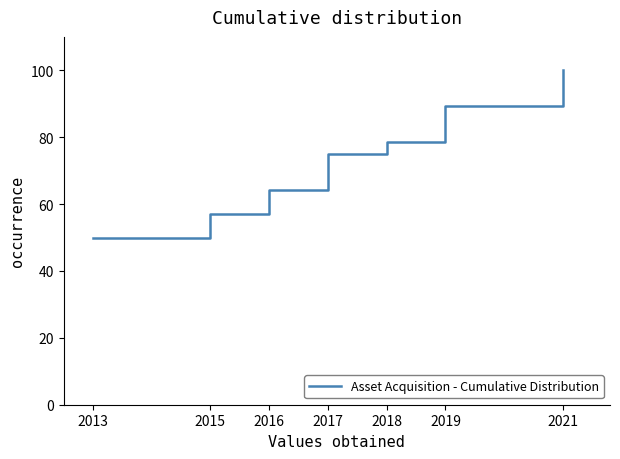

Reading right to left, what are all the values shown in this chart?

100.0	89.3	78.6	75.0	64.3	57.1	50.0